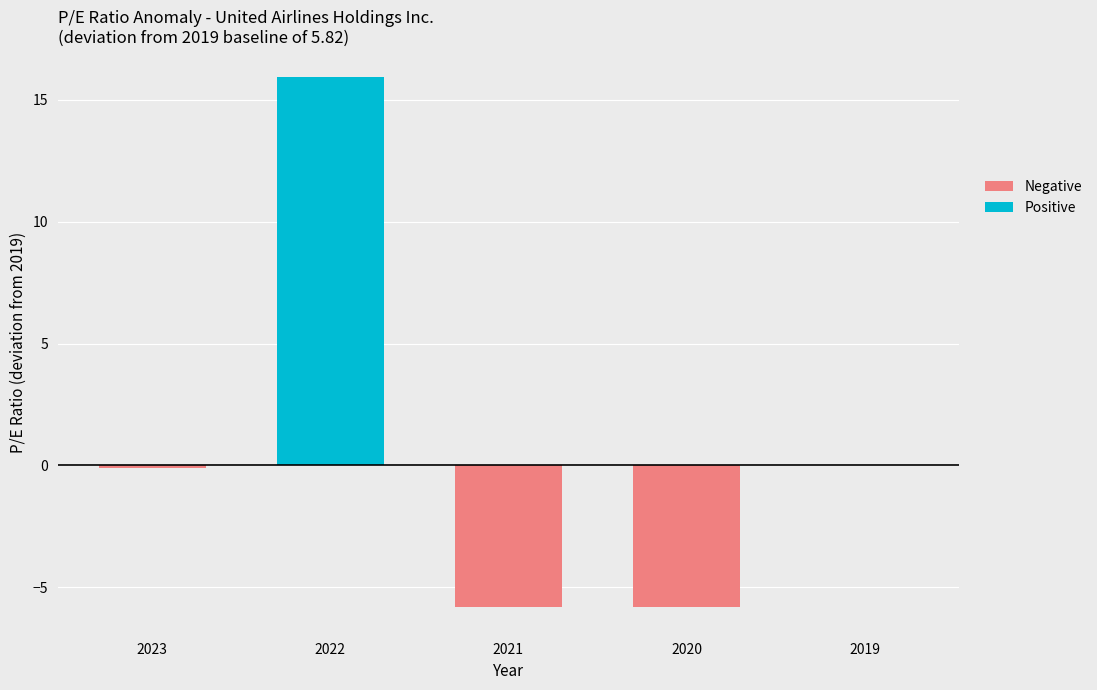

What is the change in value from 2023-12-31 to 2021-12-31?

-5.7